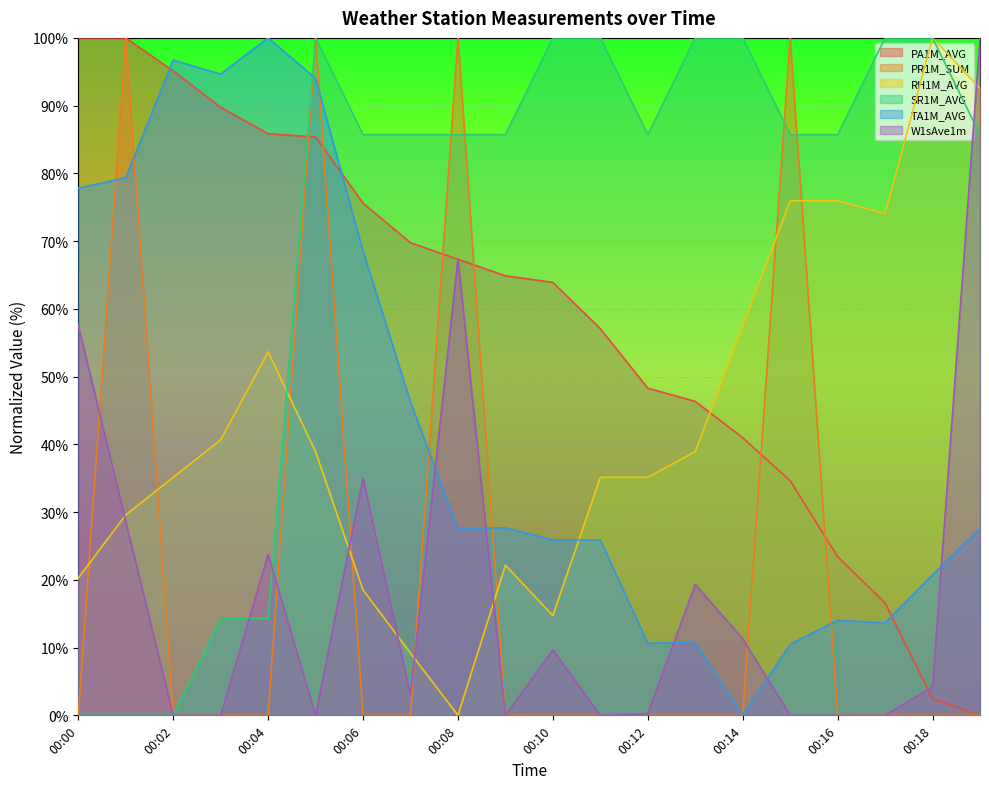

Where do SR1M_AVG and PA1M_AVG first cross each other?

00:04 and 00:05